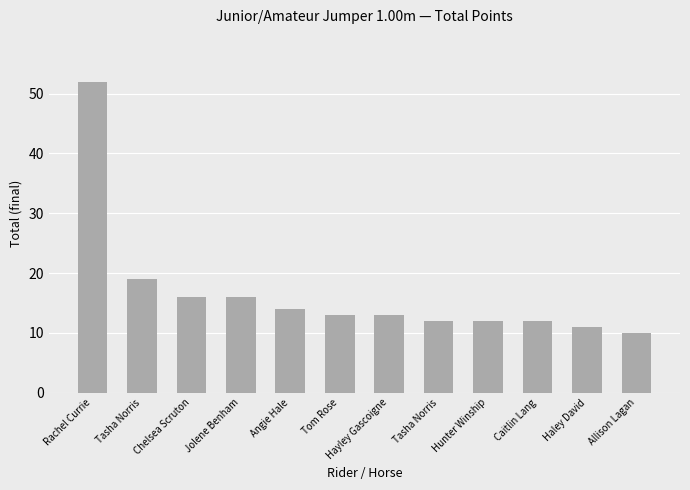

Are the bars horizontal?

No